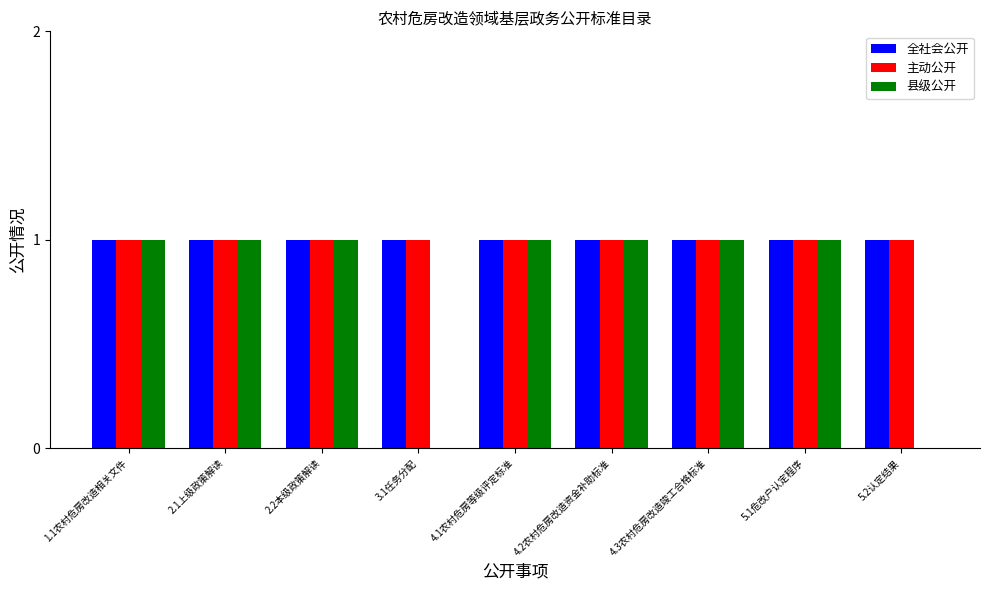

Is the value of 县级公开 at 5.2认定结果 greater than the value of 全社会公开 at 3.1任务分配?

No